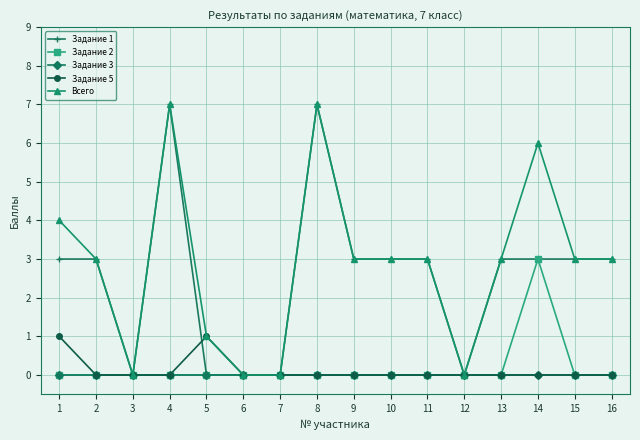

True or false: Задание 3 has a value of 0 at 5.

True